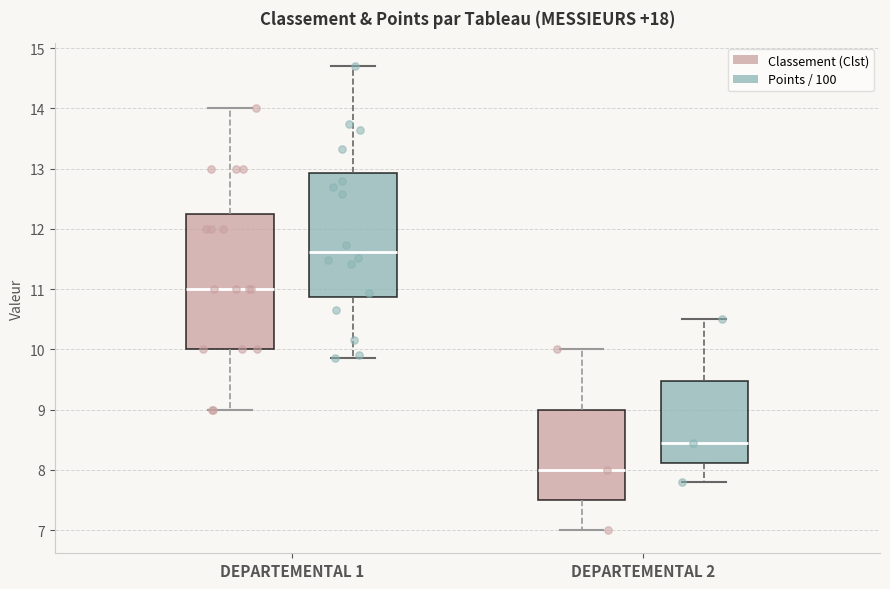

Which box is the tallest, from its lower edge to its upper edge?

DEPARTEMENTAL 1 (Classement (Clst))